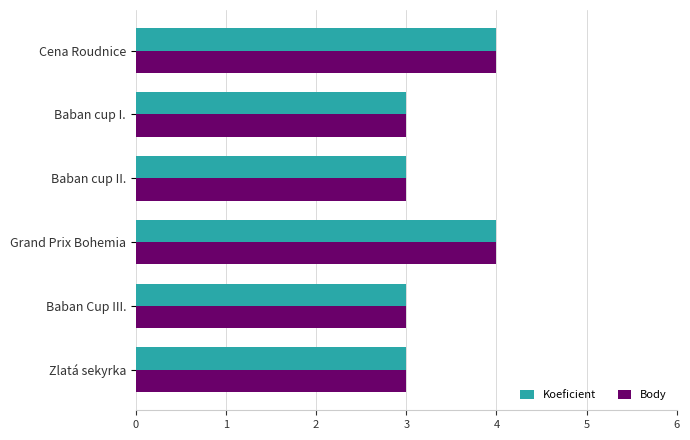

How many Koeficient values are between 3 and 4?

6